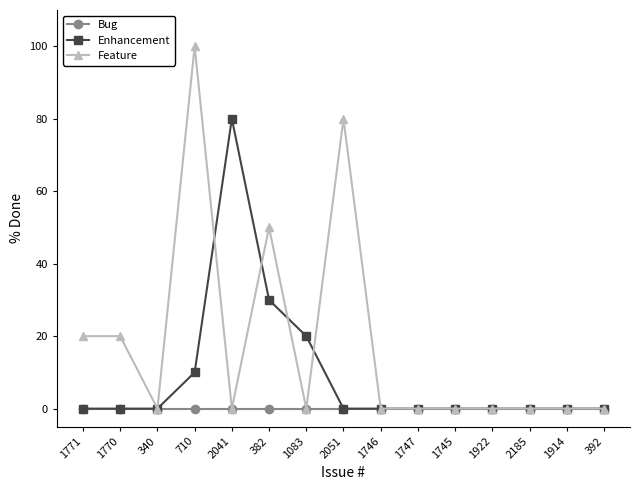

Which category has the highest value in the Enhancement series?

2041